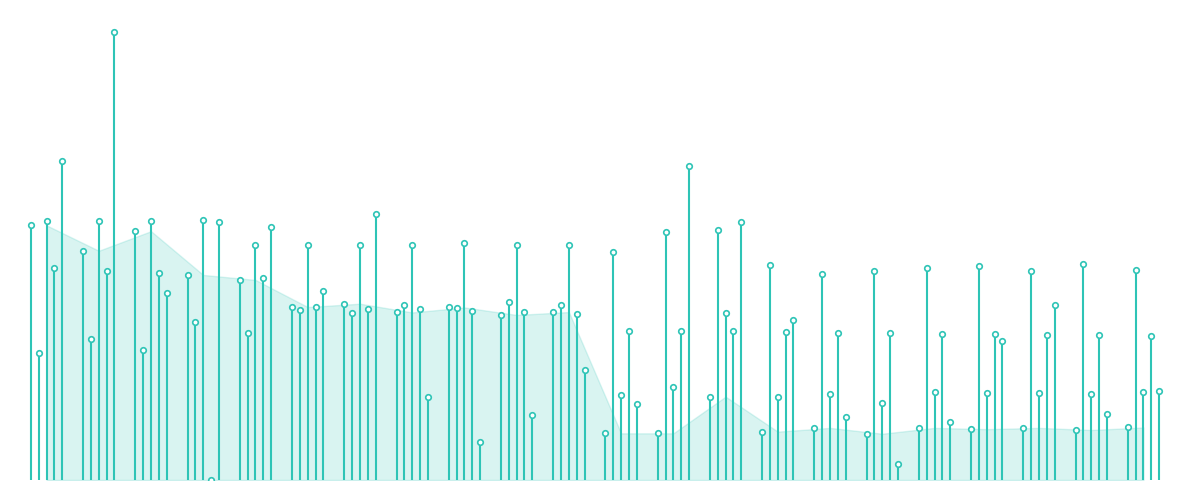

How many intersections are there between transactionValue and sharesOwnedFollowingTransaction?

3